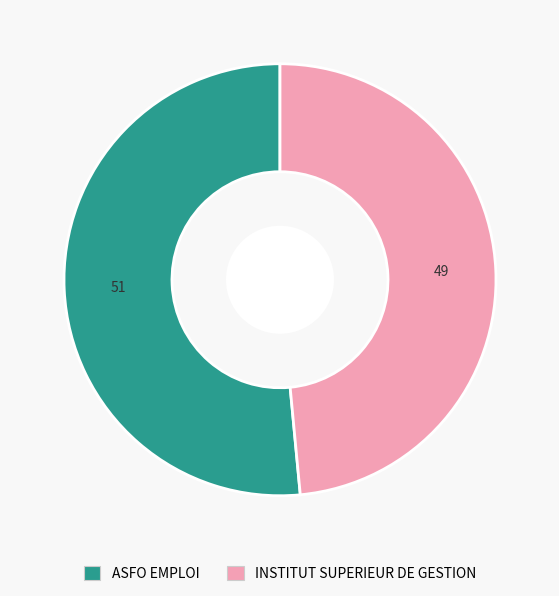

Rank the categories by value from highest to lowest.

ASFO EMPLOI, INSTITUT SUPERIEUR DE GESTION